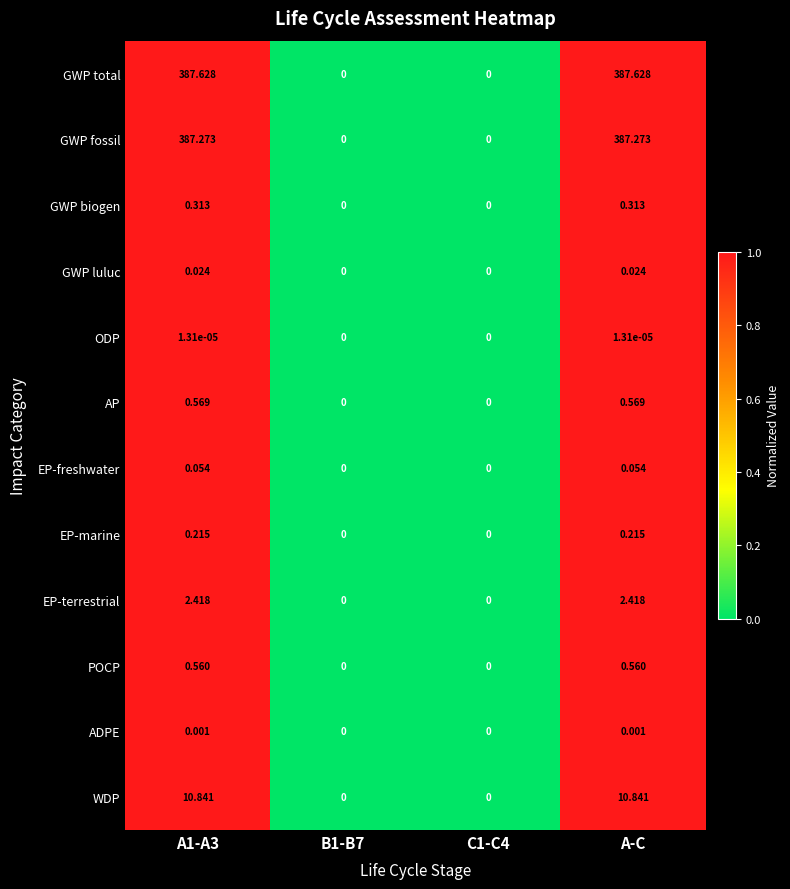

List the series in order of their peak value, highest first.

GWP total, GWP fossil, WDP, EP-terrestrial, AP, POCP, GWP biogen, EP-marine, EP-freshwater, GWP luluc, ADPE, ODP